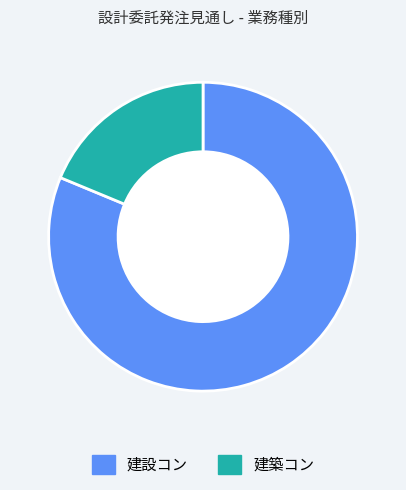

Is it true that 建設コン is 81% of the pie?

True